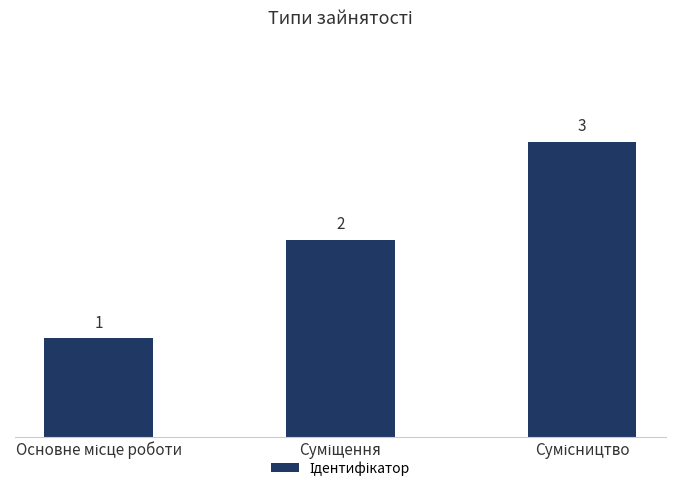

What is the value of the 1st bar from the left?

1